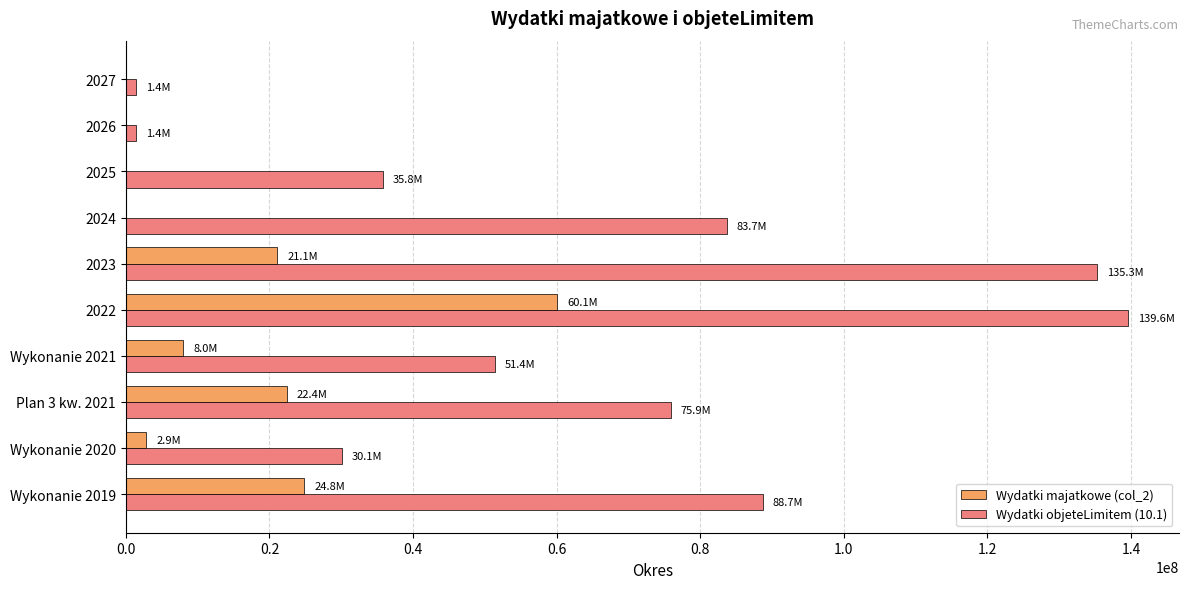

At which category is the sum across all series the highest?

2022